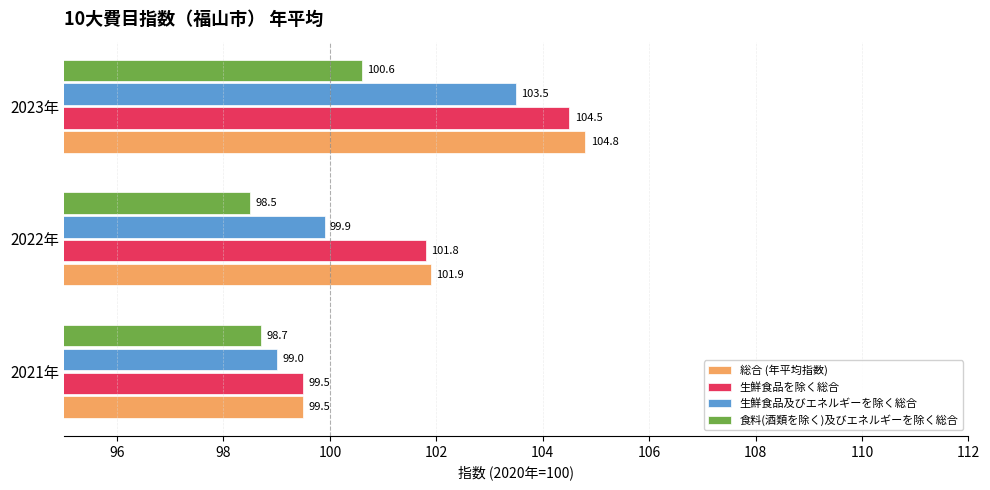

The 生鮮食品及びエネルギーを除く総合 series shows 22.2 at 2023年. True or false?

False